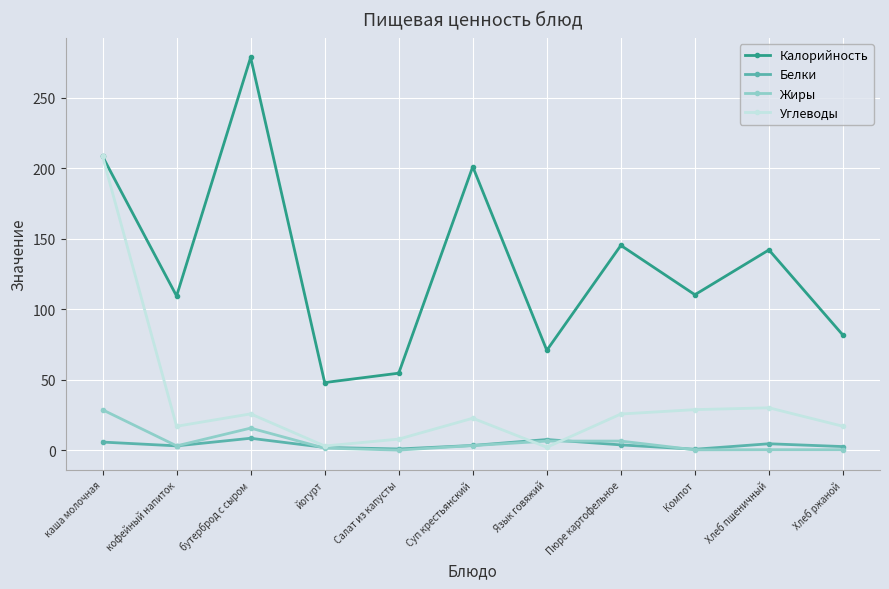

Rank the series by their maximum value, from lowest to highest.

Белки, Жиры, Углеводы, Калорийность